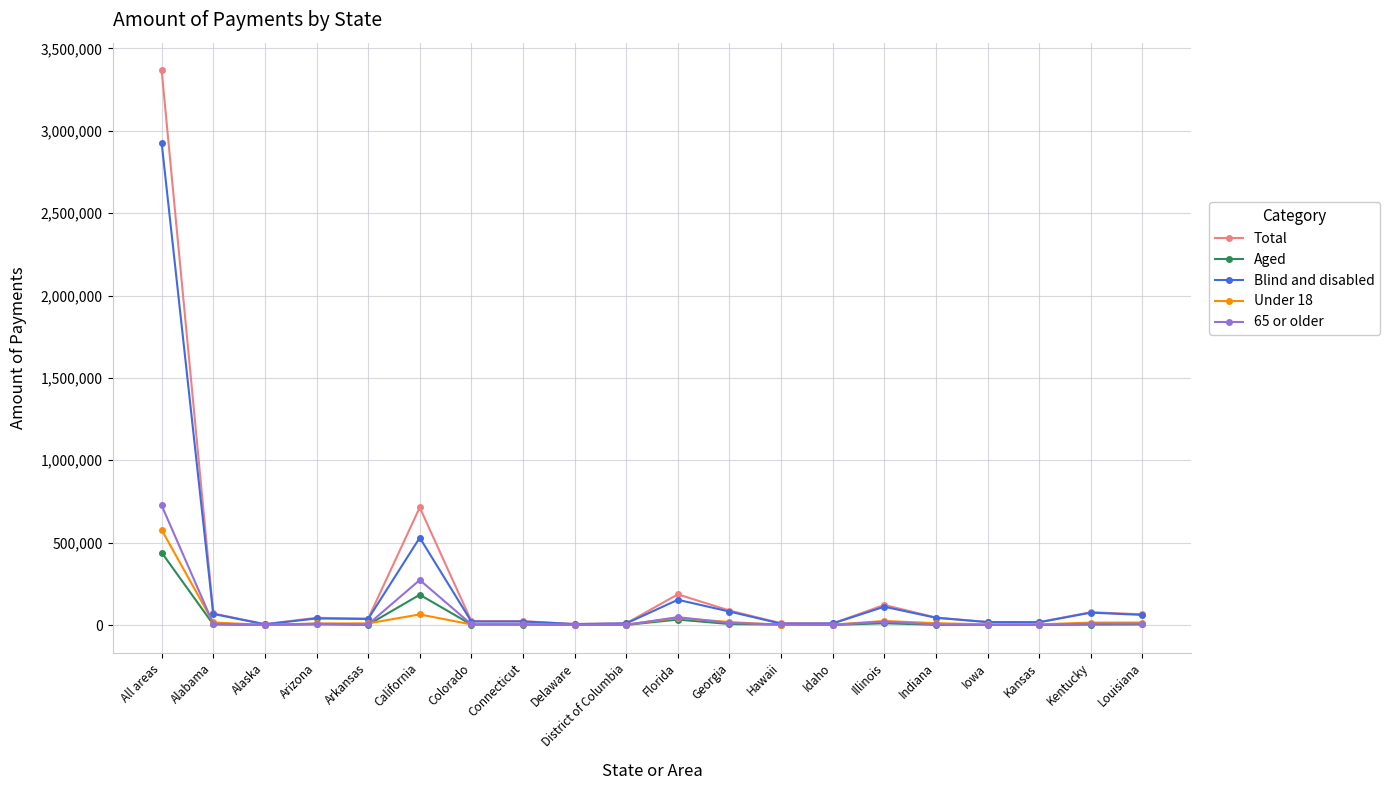

What is the greatest value displayed?

3366952